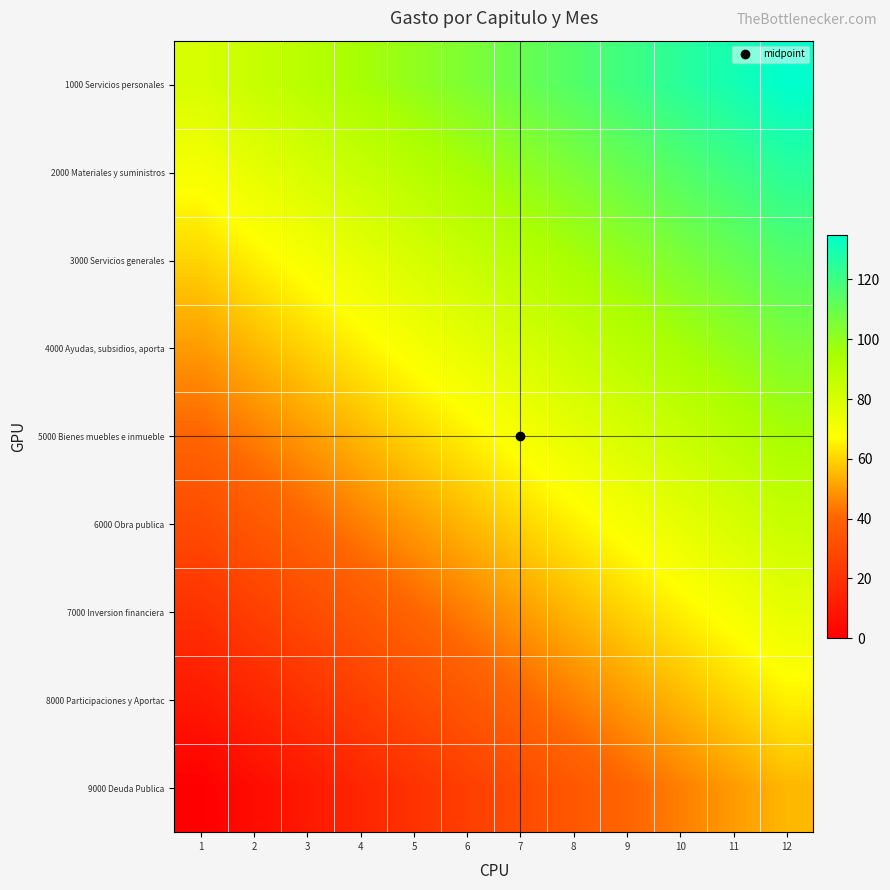

What is the total value across all series at 10?

765